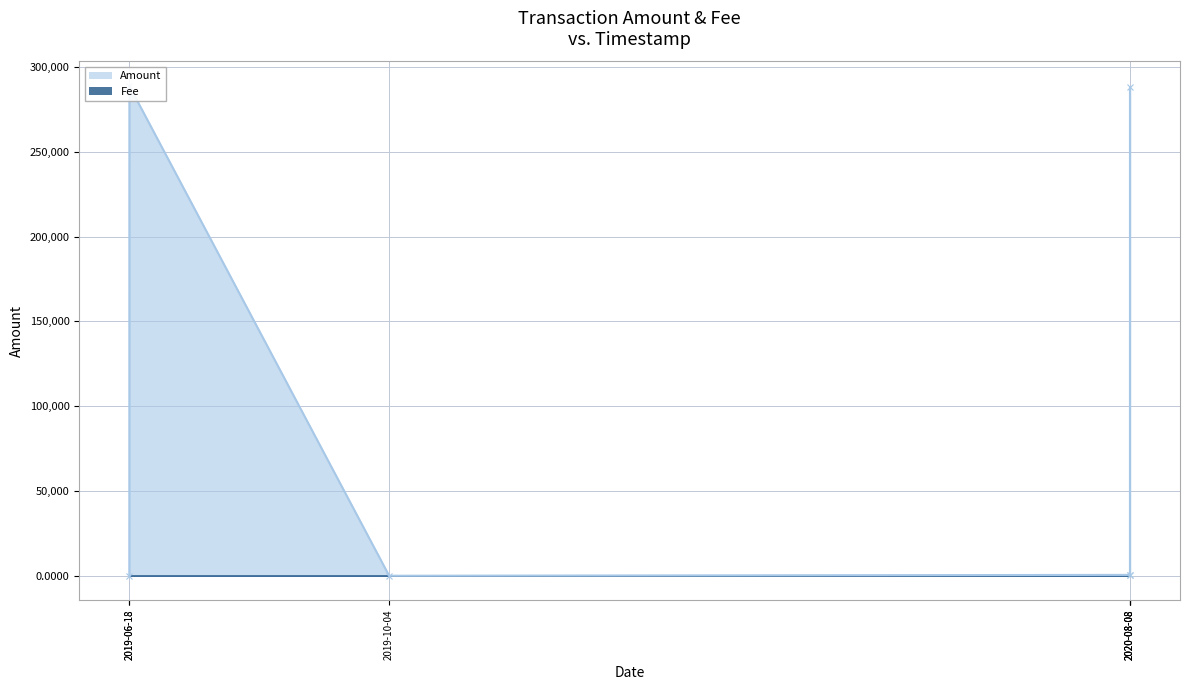

What is the difference between the maximum and minimum values?

288902.1